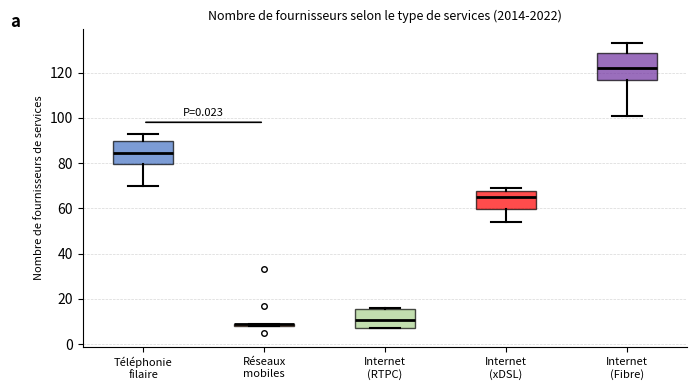

Where is the upper edge of the box for Internet (RTPC) on the y-axis? The values are not printed on the chart, so give them approximately, as read against the axis.

16